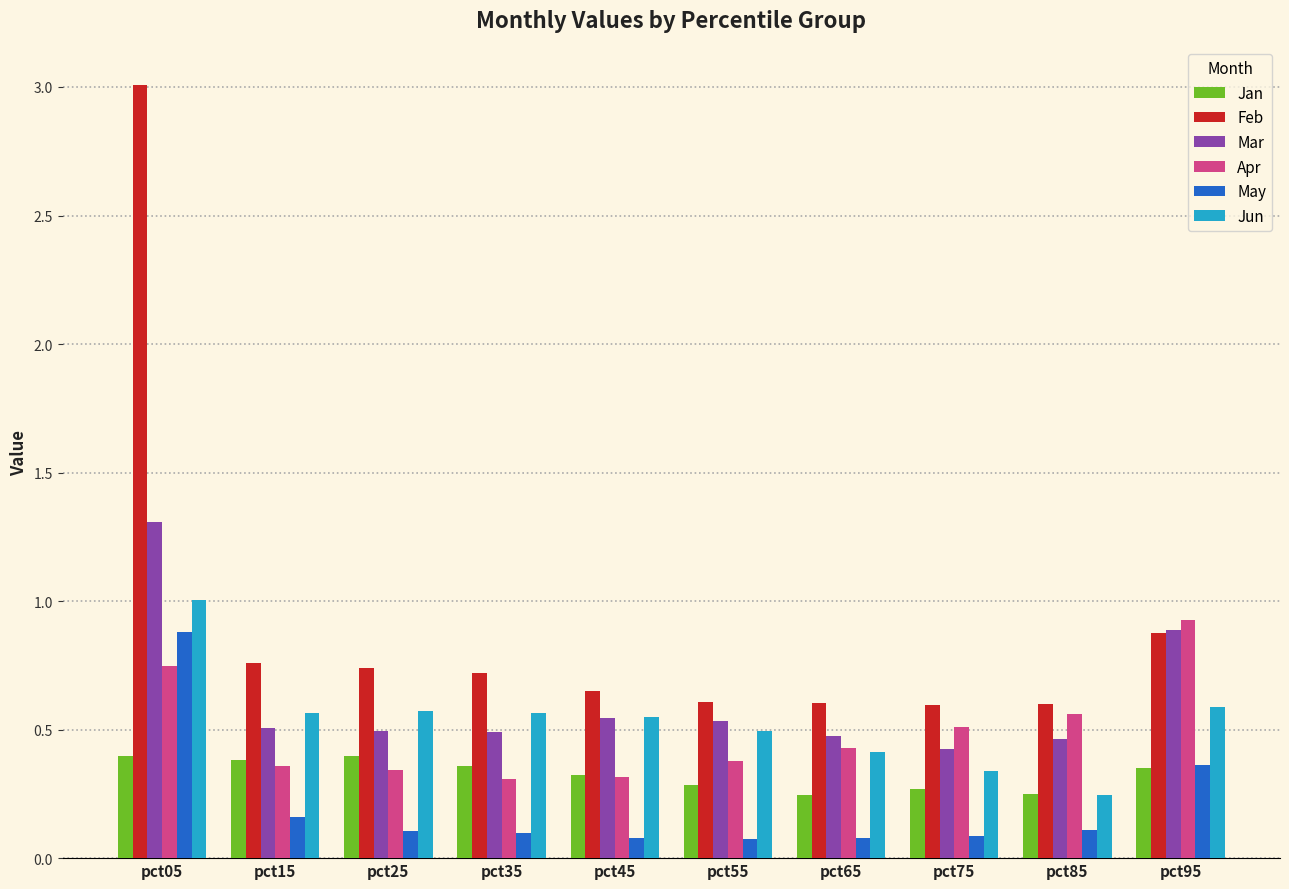

Which category has the highest value in the Jun series?

pct05